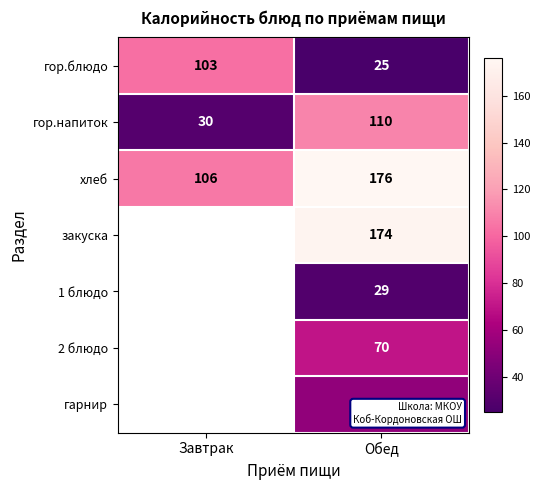

What is the difference between the хлеб values at Обед and Завтрак?

70